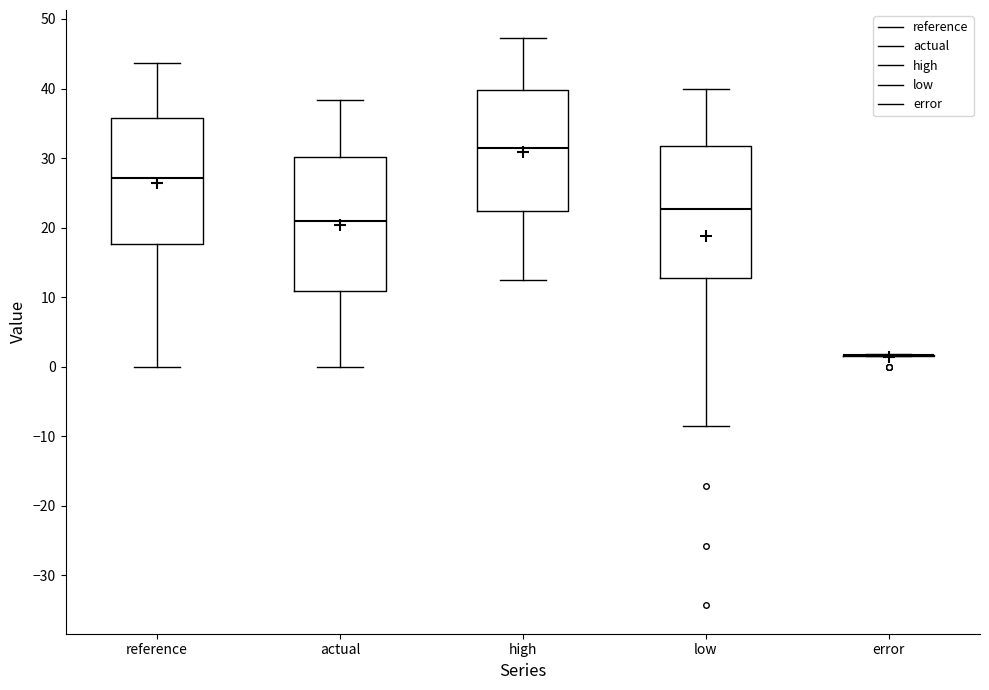

Reading left to right, transcribe this box plot: for each box, give where its median line is, the range the box spans, and where its two whiskers end, as read against the y-axis. The values are not printed on the chart, so give them approximately, as read against the axis.

reference: median 27, box 18 to 36, whiskers 0 to 44
actual: median 21, box 11 to 30, whiskers 0 to 38
high: median 32, box 22 to 40, whiskers 12 to 47
low: median 23, box 13 to 32, whiskers -9 to 40
error: box collapsed to a line at 2, whiskers 2 to 2